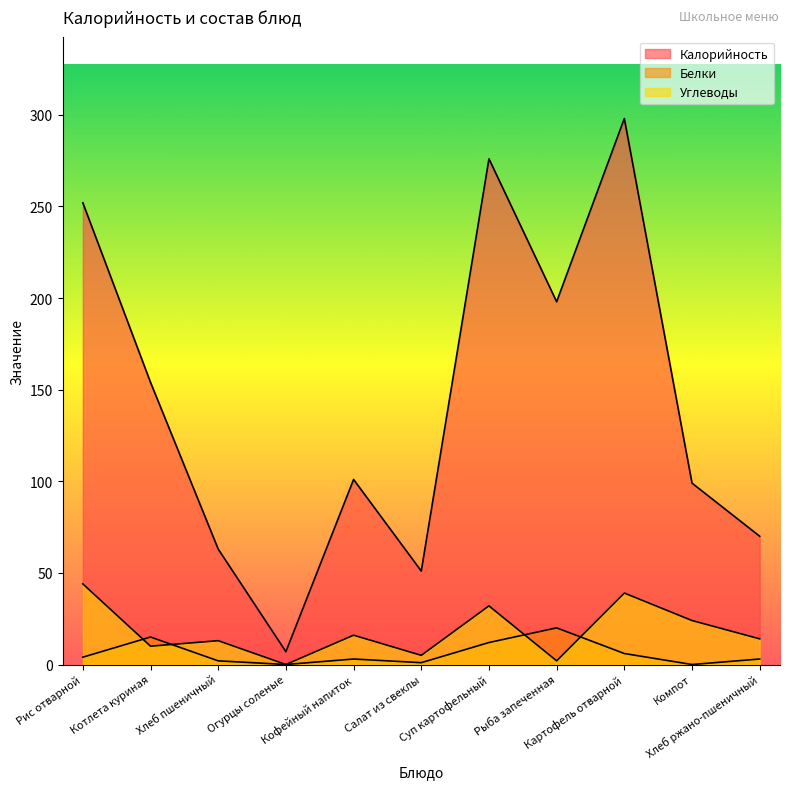

What is the total value across all series at Котлета куриная?

179